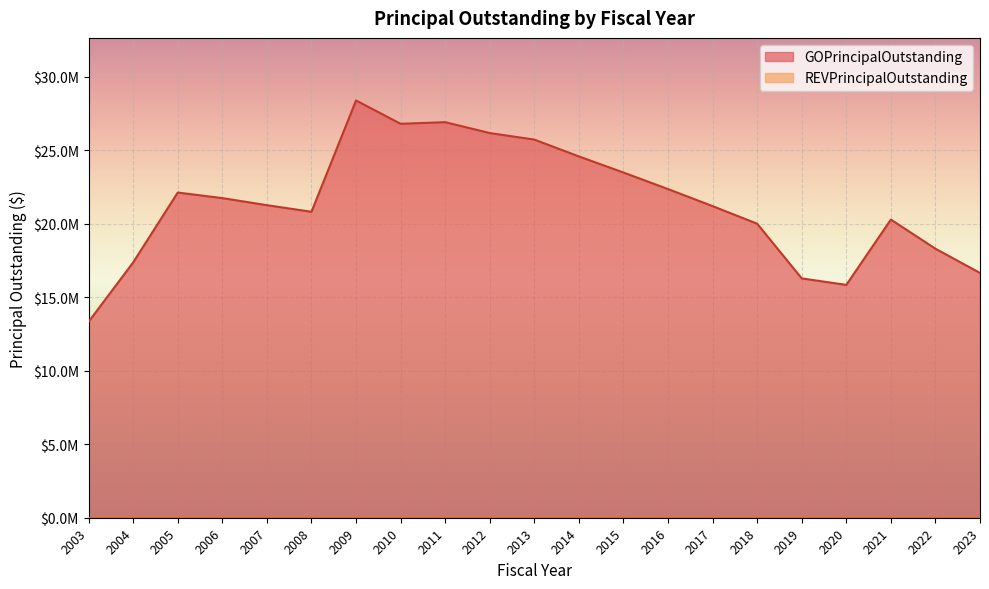

What is the sum of the values at 2009 and 2015?

51850000